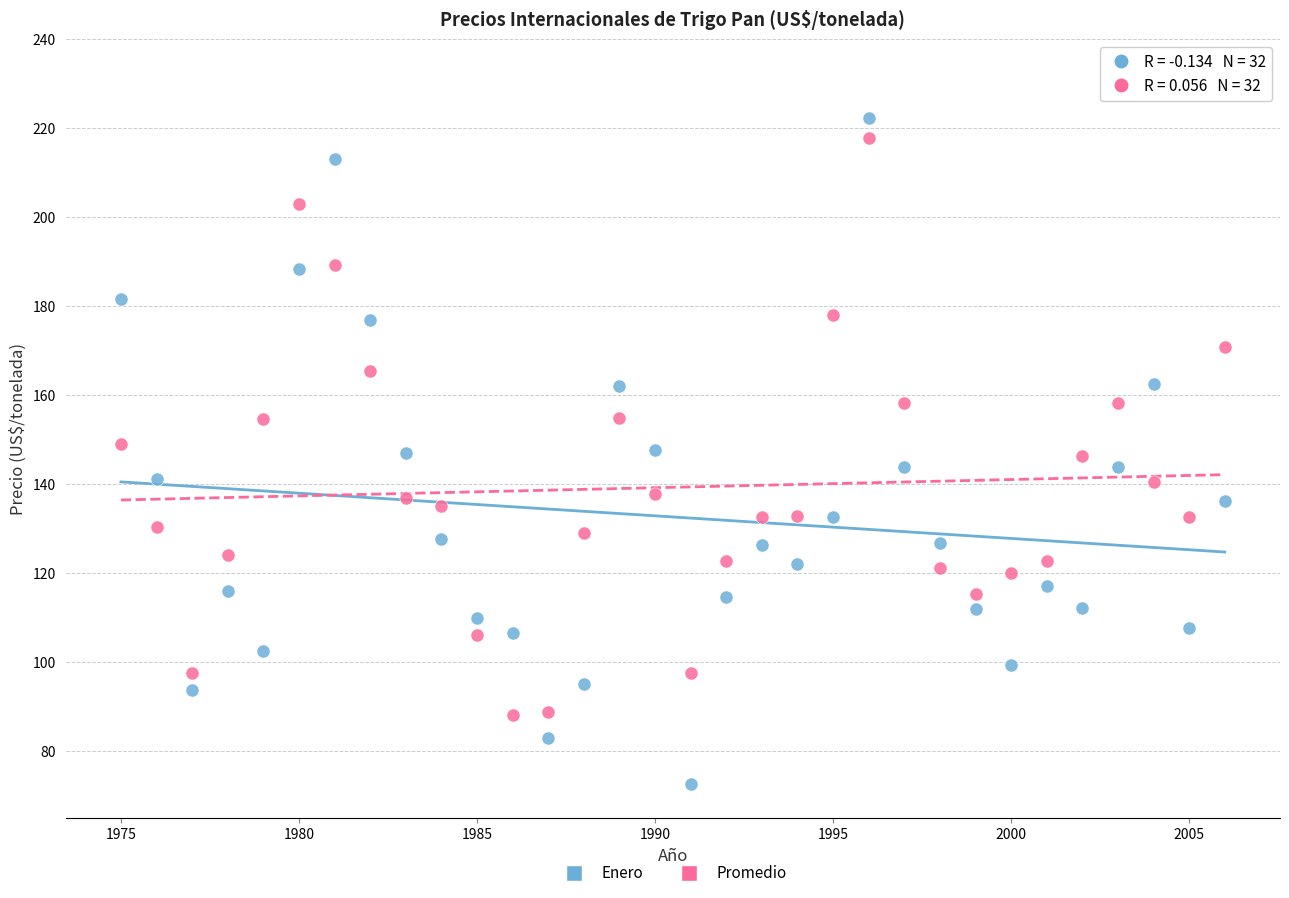

What are all the series names shown in the legend?

Enero, Promedio